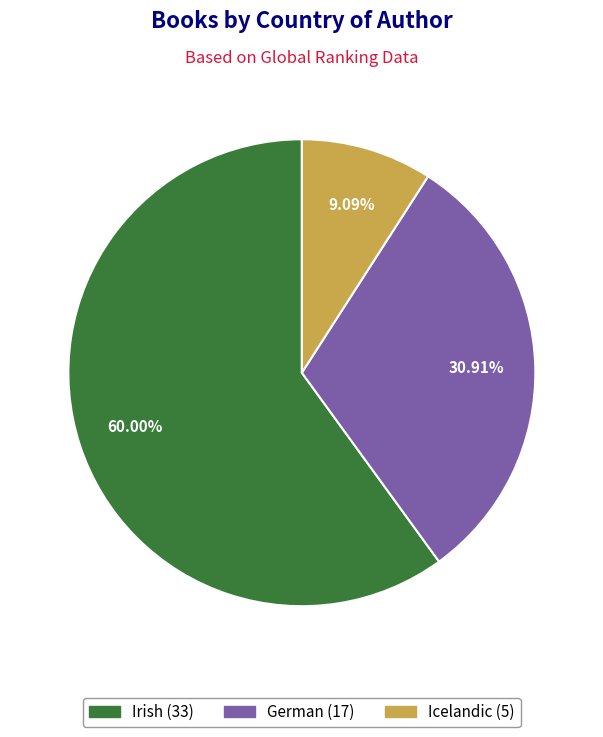

How many segments does this pie chart have?

3